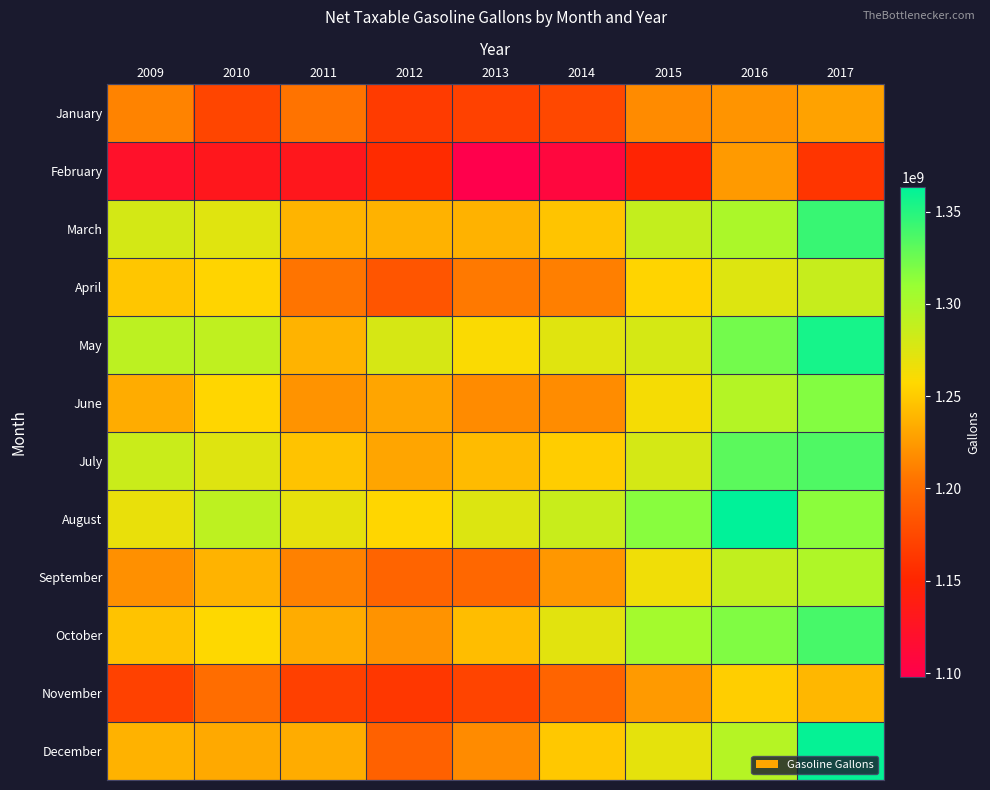

How many distinct data groups are displayed?

12